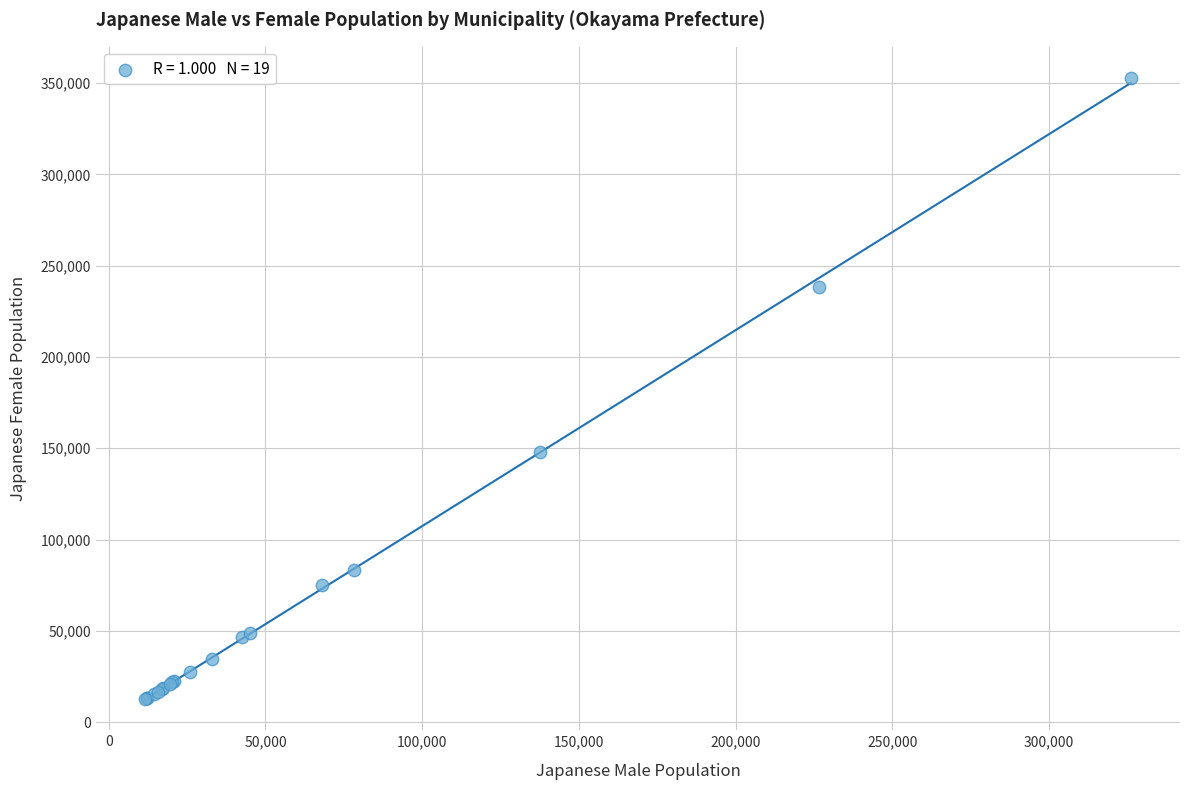

What Y value in the scatter plot is closest to 182767?

147804